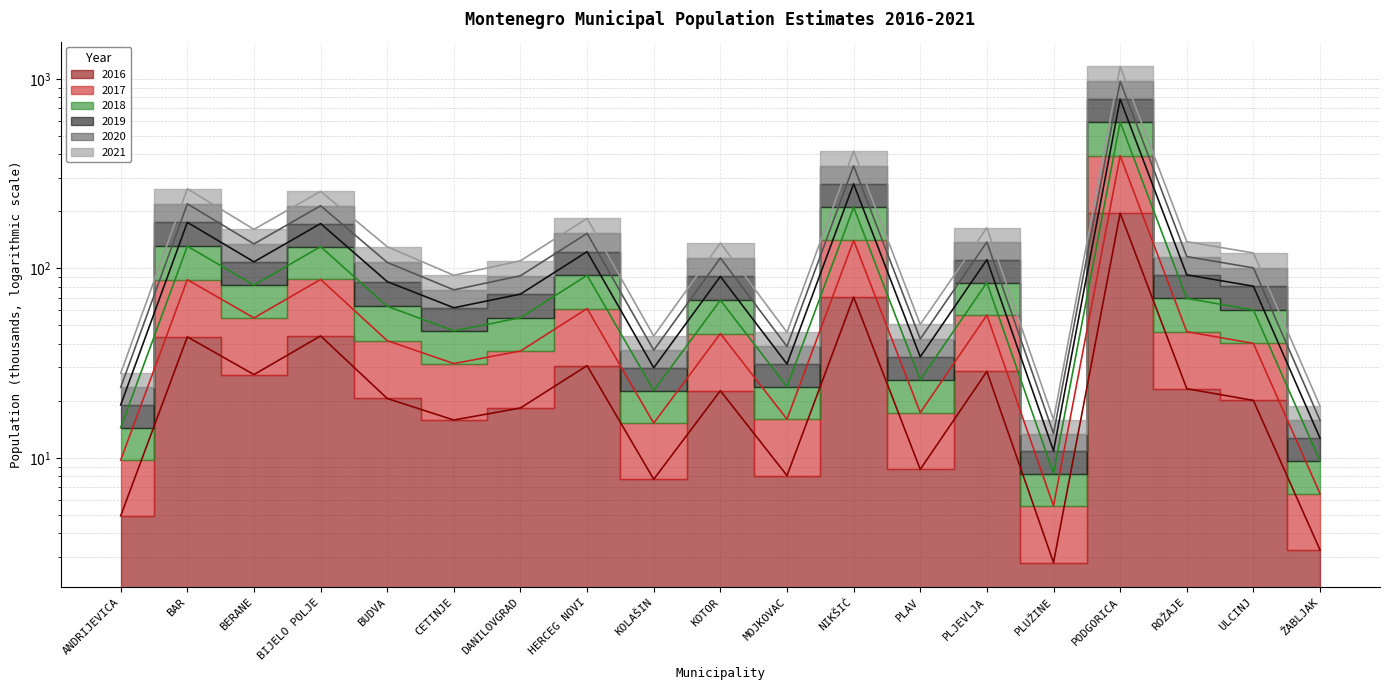

How many series are shown in this chart?

6